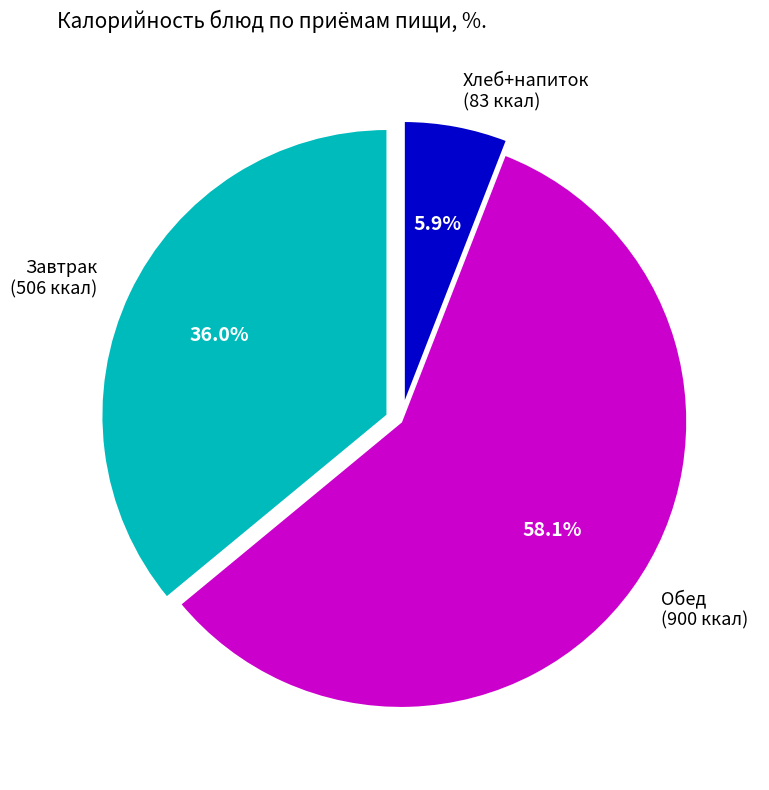

Approximately how many times larger is the value at Обед (900 ккал) compared to Хлеб+напиток (83 ккал)?

9.8